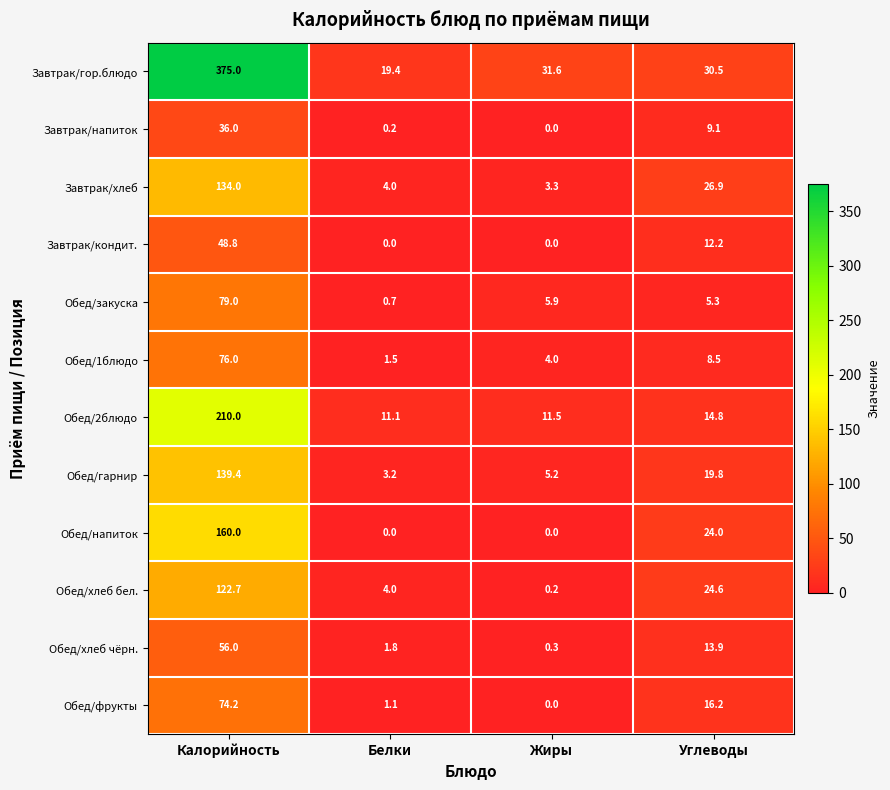

How many series are shown in this chart?

12